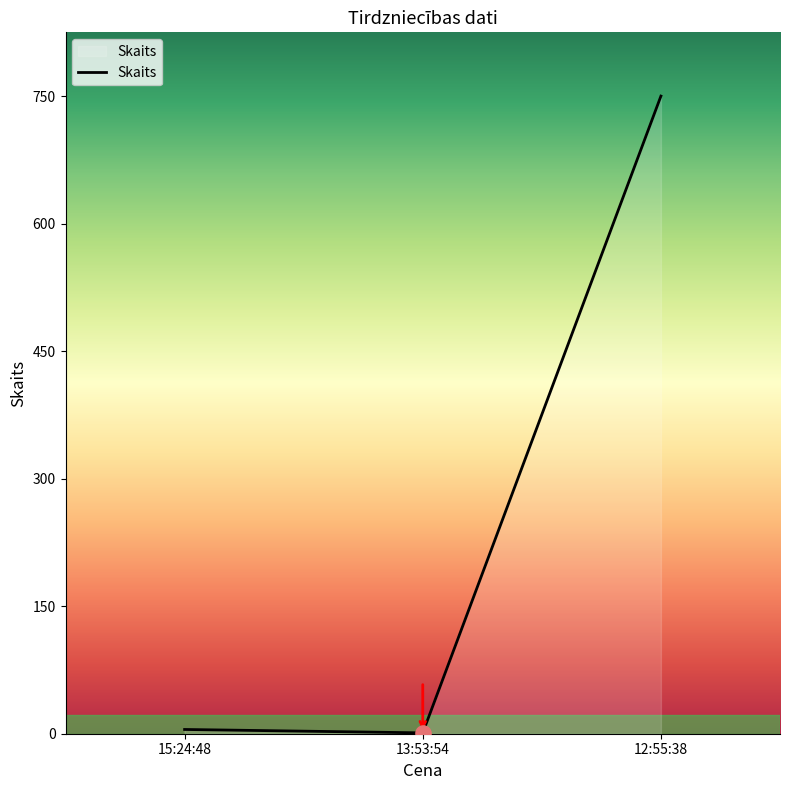

What is the ratio of the value at 13:53:54 to the value at 15:24:48?

0.2